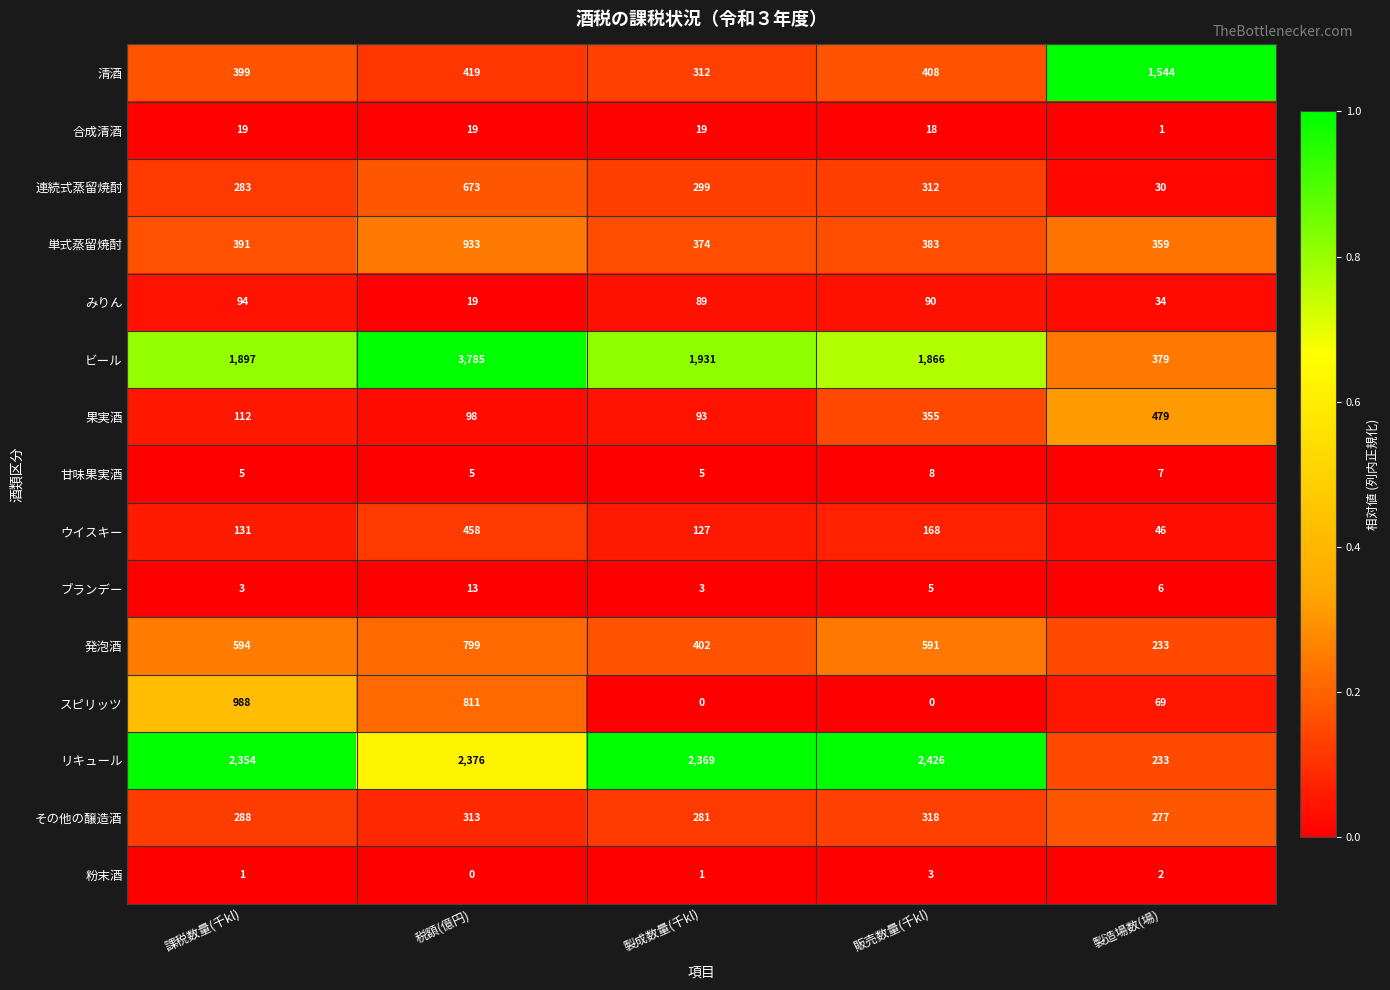

Between 製成数量(千kl) and 販売数量(千kl), which series saw the biggest shift?

果実酒